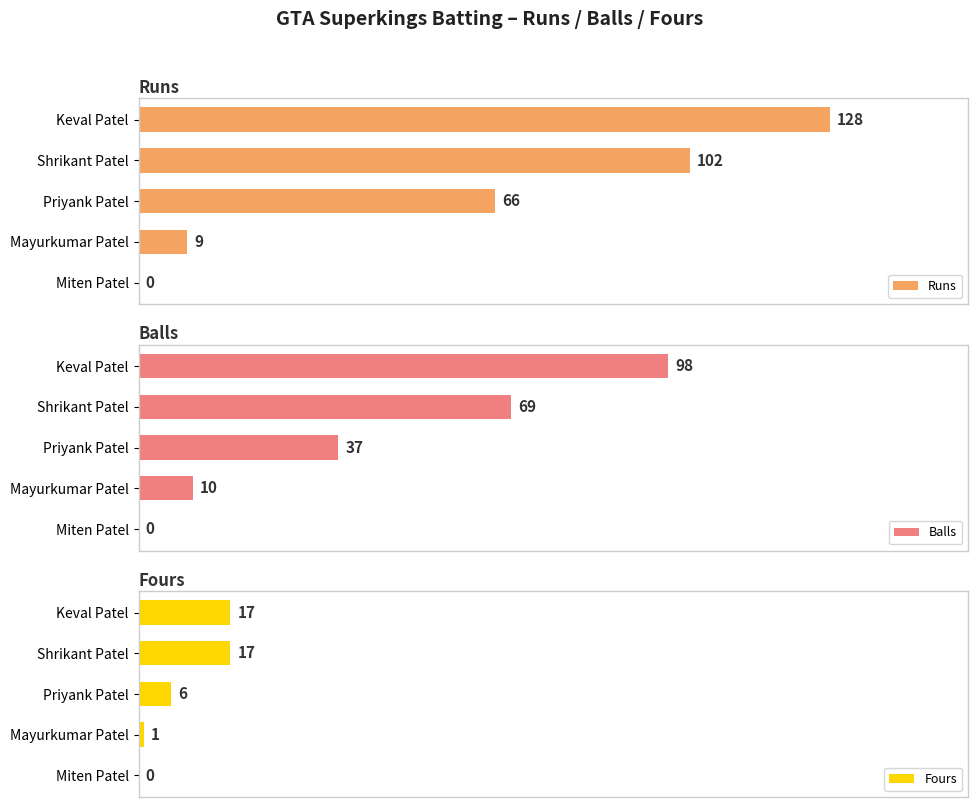

The Fours series shows 17 at Shrikant Patel. True or false?

True